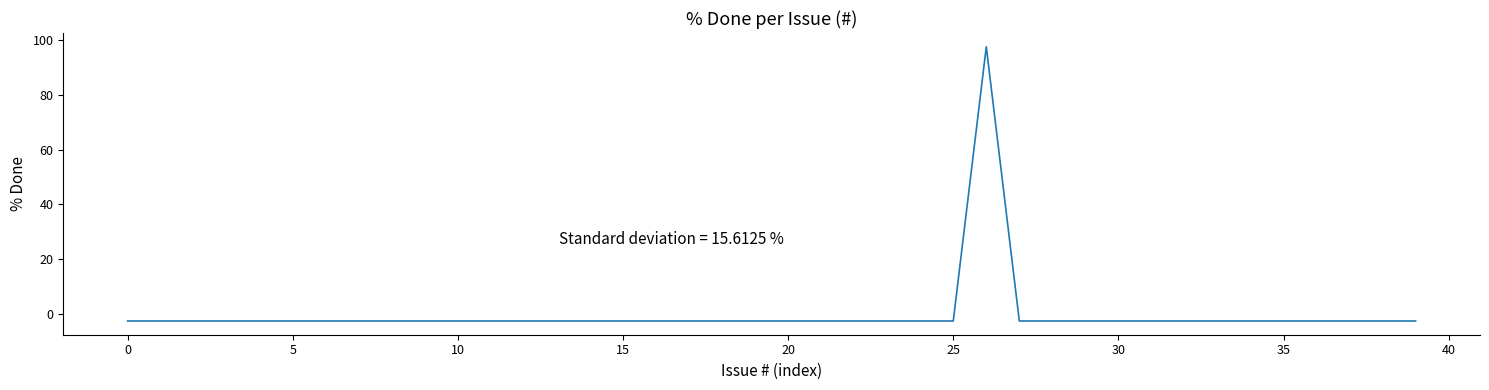

What is the smallest value displayed?

-2.5